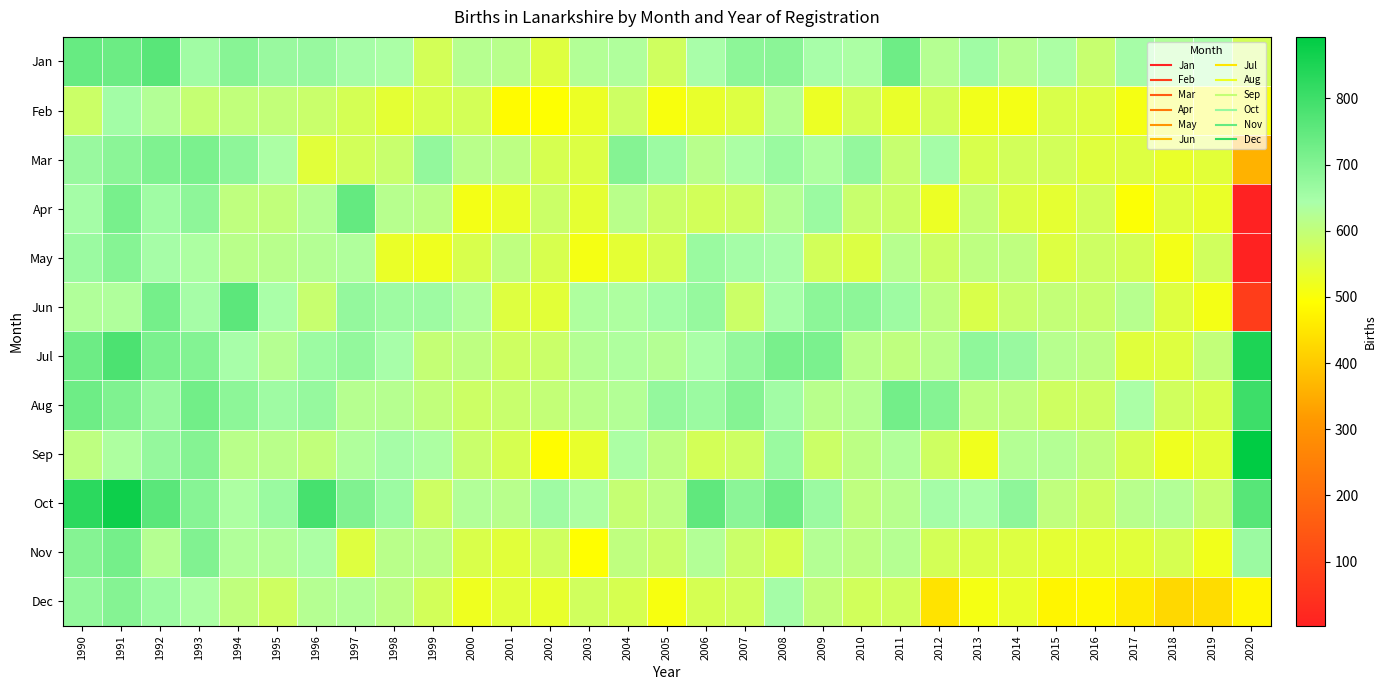

Rank the series at 2004 from highest to lowest value.

Mar, Sep, Jun, Jul, Jan, Aug, Apr, Nov, Oct, Feb, Dec, May